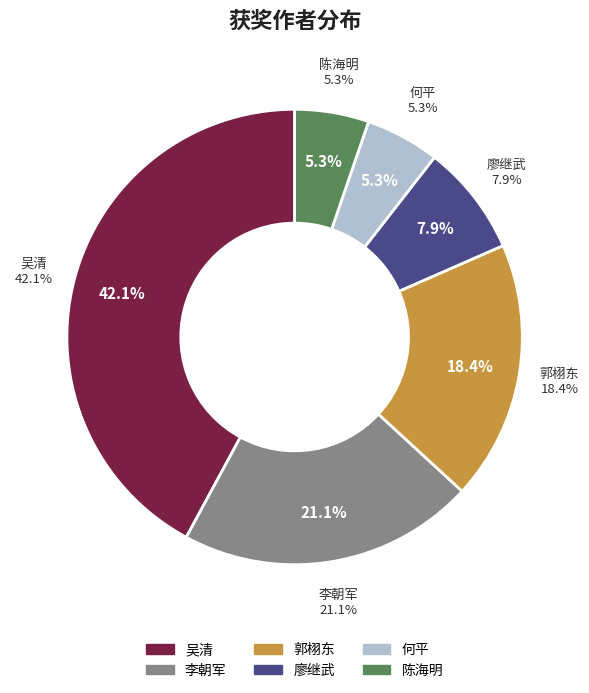

What is the change in value from 吴清 to 郭栩东?

-9